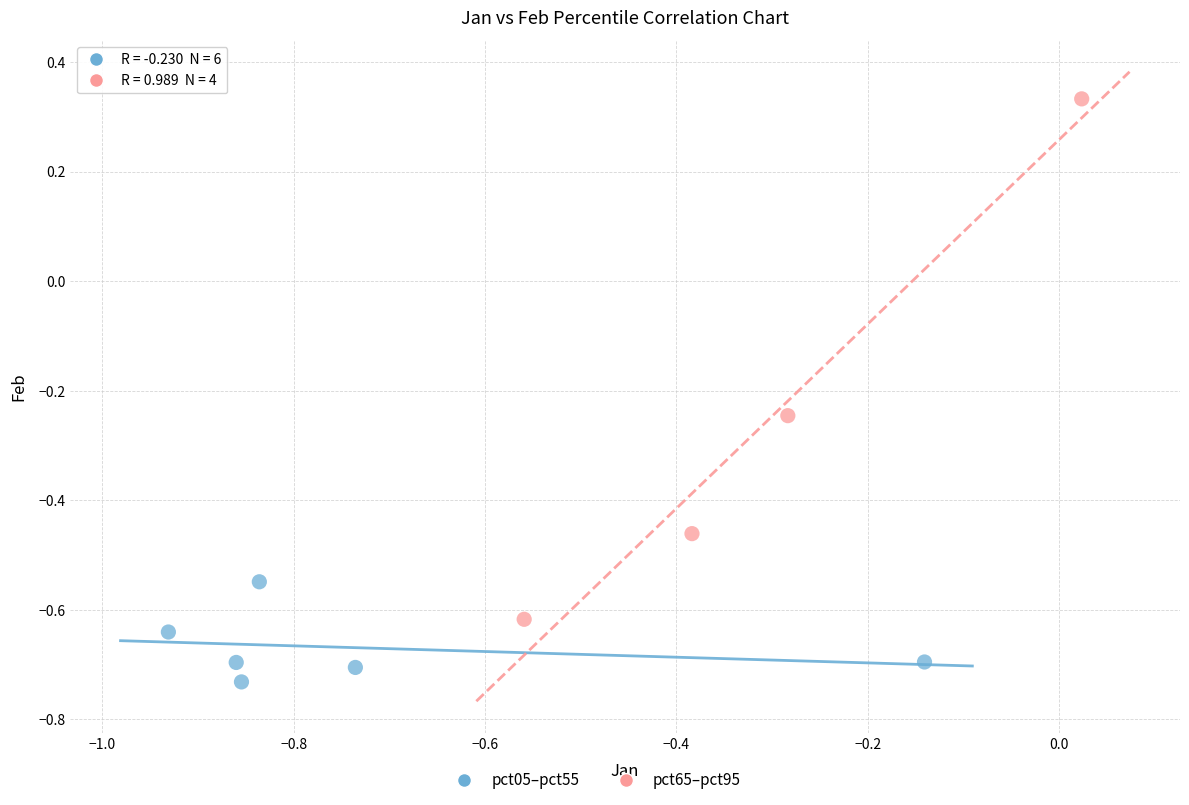

Which series contains the highest Y value?

pct65–pct95